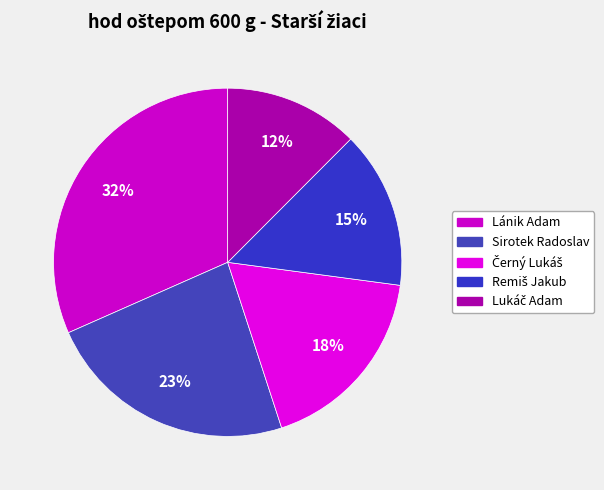

Which slice is the largest?

Lánik Adam